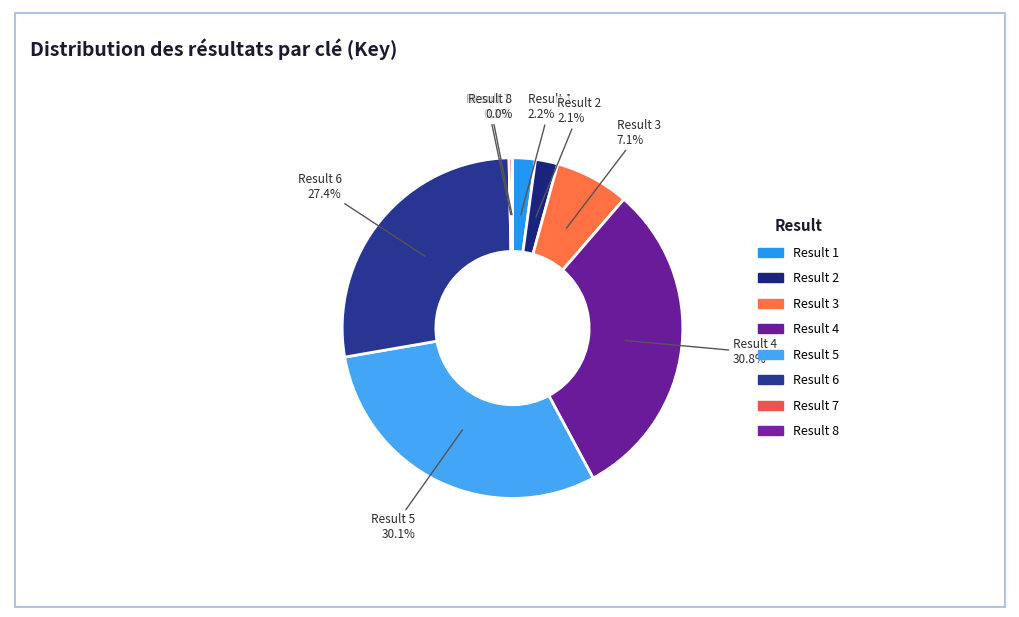

To the nearest percent, what is the difference between the largest and smallest slice percentages?

31%